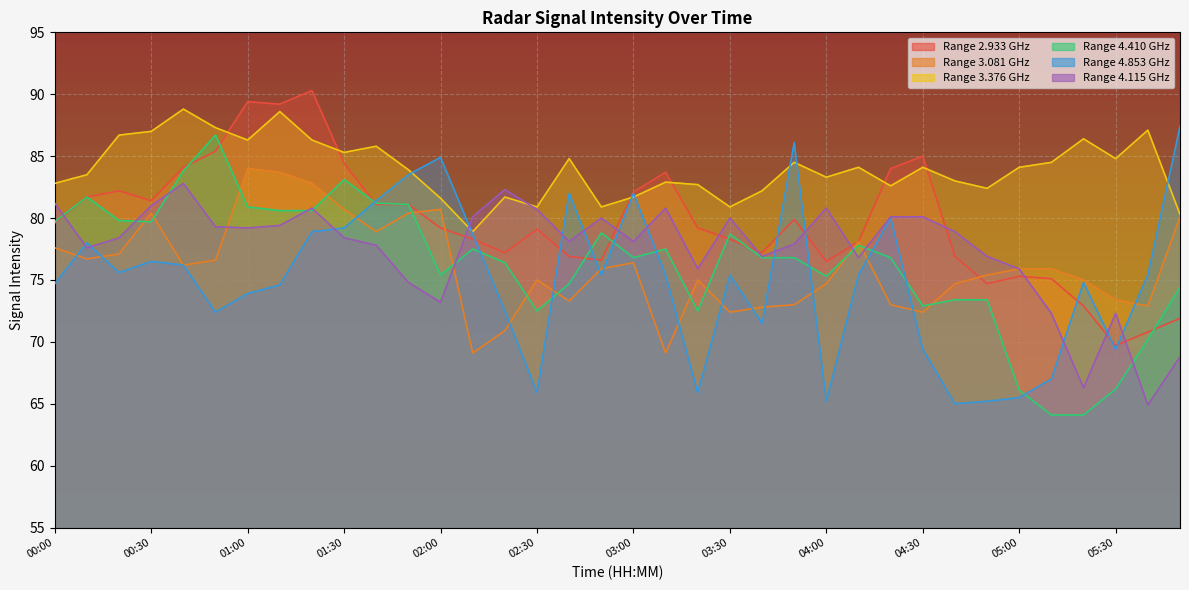

What is the maximum value shown in the chart?

90.3